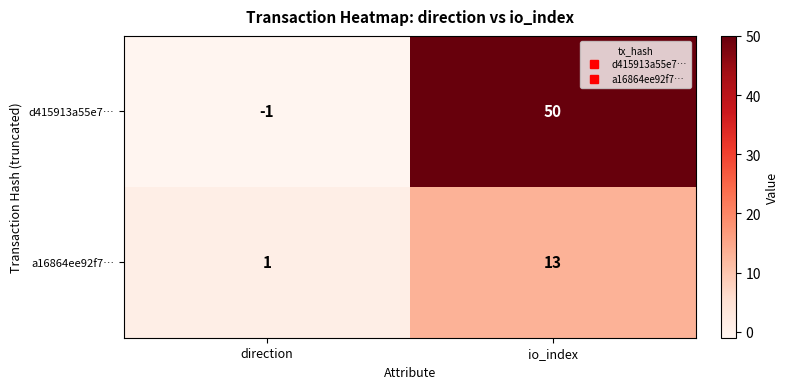

How many distinct data groups are displayed?

2